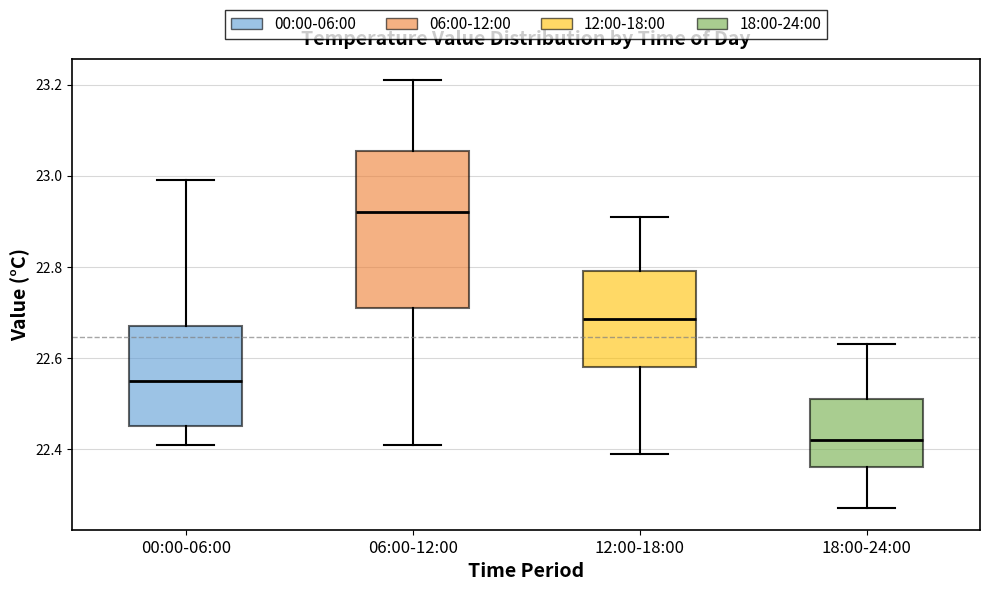

Reading left to right, transcribe this box plot: for each box, give where its median line is, the range the box spans, and where its two whiskers end, as read against the y-axis. The values are not printed on the chart, so give them approximately, as read against the axis.

00:00-06:00: median 22.56, box 22.46 to 22.68, whiskers 22.42 to 23.00
06:00-12:00: median 22.92, box 22.72 to 23.06, whiskers 22.42 to 23.22
12:00-18:00: median 22.68, box 22.58 to 22.80, whiskers 22.40 to 22.92
18:00-24:00: median 22.42, box 22.36 to 22.52, whiskers 22.28 to 22.64